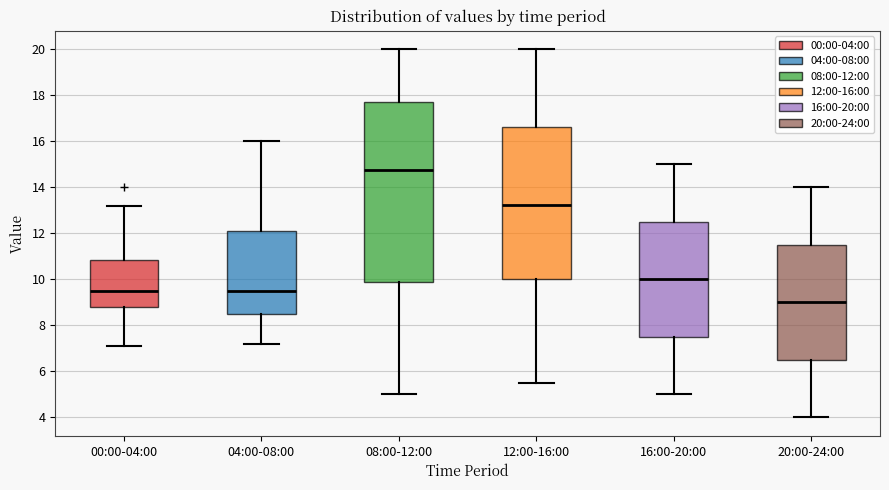

Reading left to right, transcribe this box plot: for each box, give where its median line is, the range the box spans, and where its two whiskers end, as read against the y-axis. The values are not printed on the chart, so give them approximately, as read against the axis.

00:00-04:00: median 9.6, box 8.8 to 10.8, whiskers 7.2 to 13.2
04:00-08:00: median 9.6, box 8.4 to 12.2, whiskers 7.2 to 16.0
08:00-12:00: median 14.8, box 9.8 to 17.8, whiskers 5.0 to 20.0
12:00-16:00: median 13.2, box 10.0 to 16.6, whiskers 5.6 to 20.0
16:00-20:00: median 10.0, box 7.6 to 12.6, whiskers 5.0 to 15.0
20:00-24:00: median 9.0, box 6.6 to 11.6, whiskers 4.0 to 14.0